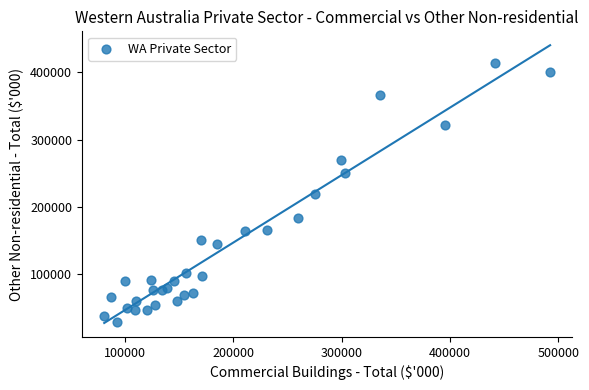

What is the range of X values (max minus min)?

411446